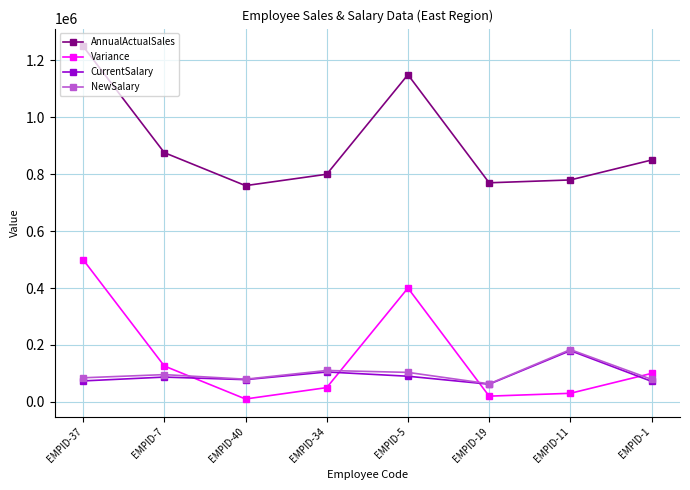

What are all the series names shown in the legend?

AnnualActualSales, Variance, CurrentSalary, NewSalary